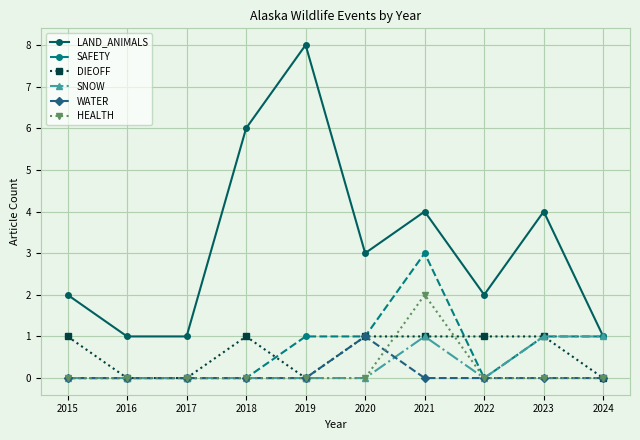

Is the value of DIEOFF at 2016 greater than the value of SAFETY at 2023?

No